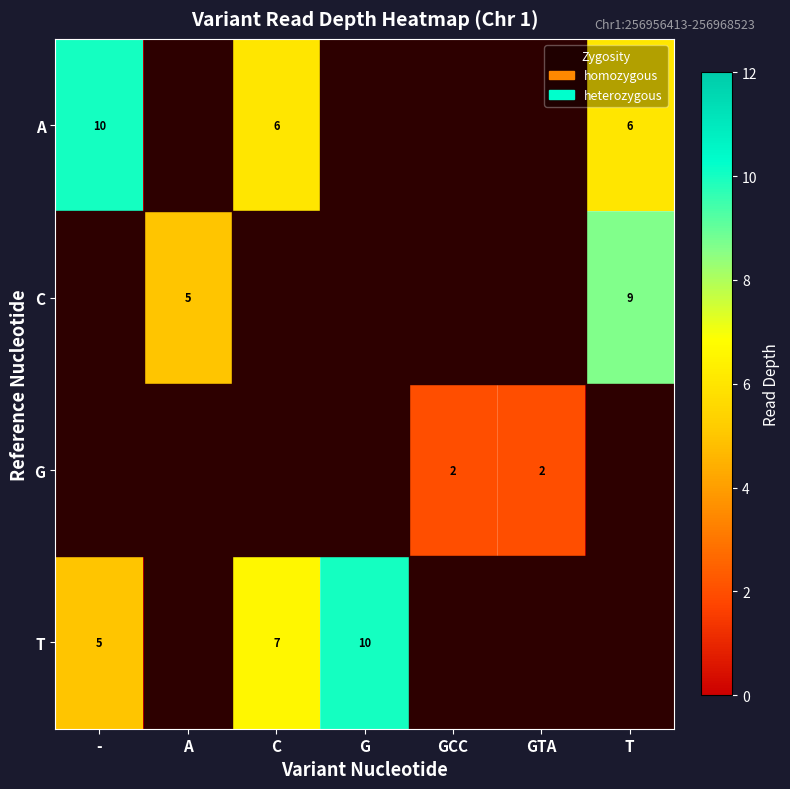

Count the number of data series in this chart.

4